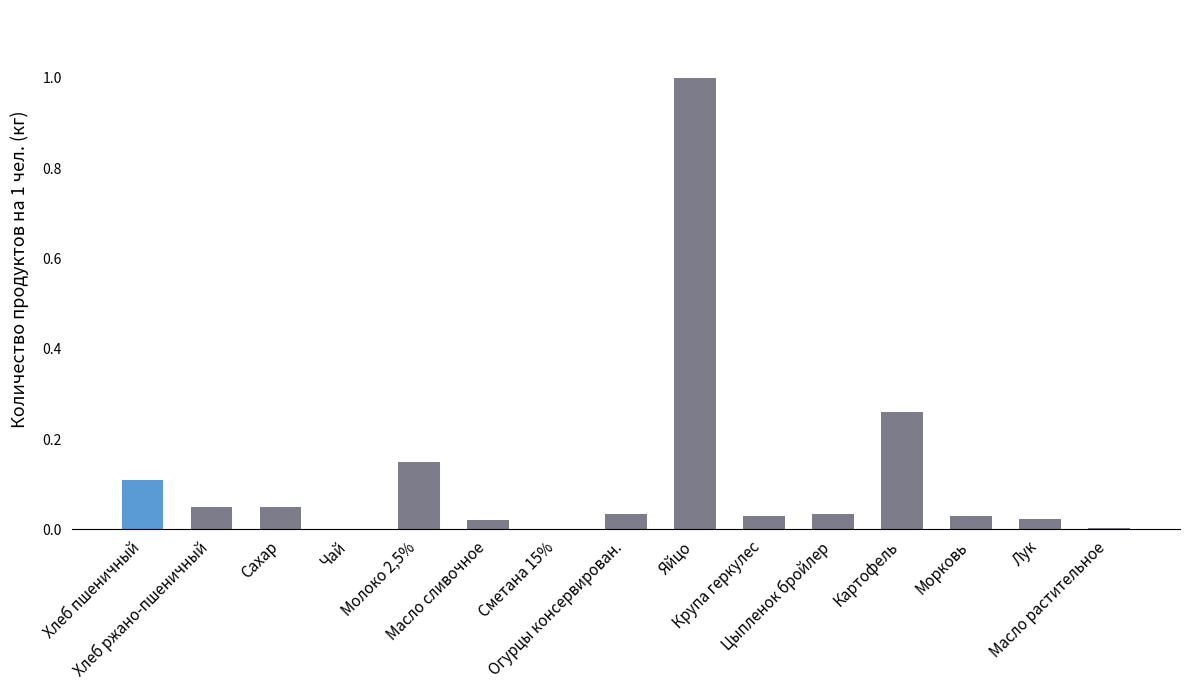

What is the sum of all values?

1.8